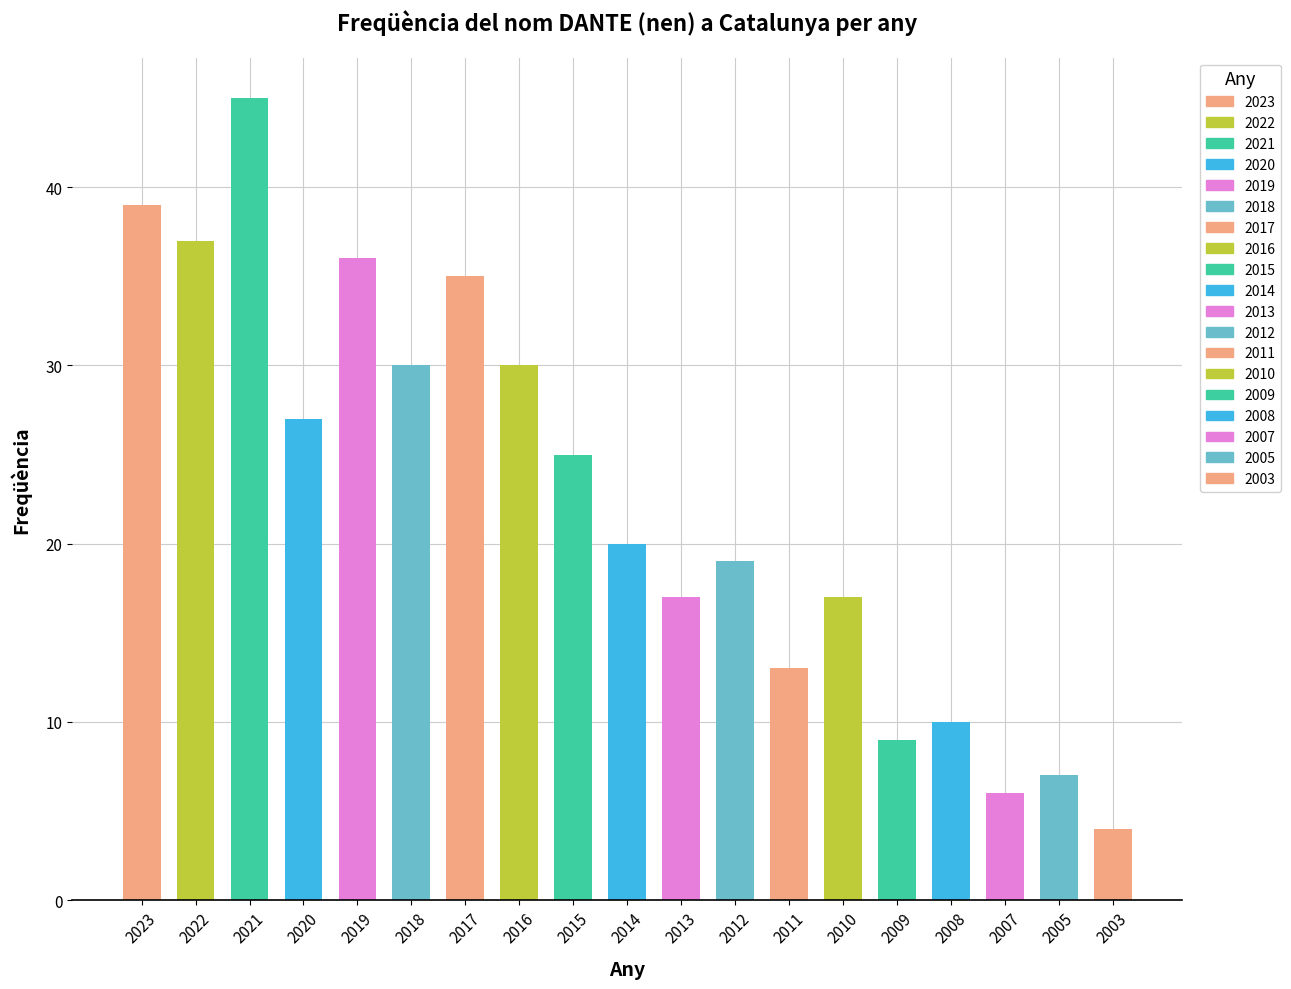

What is the difference between the maximum and minimum values?

41